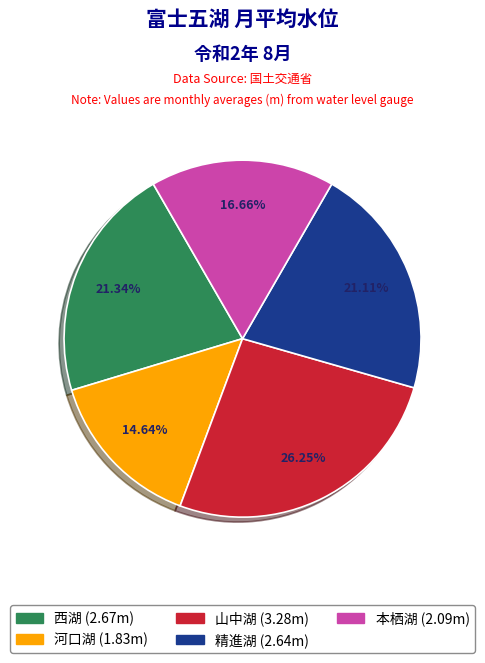

What percentage is the 河口湖 slice, to the nearest percent?

15%